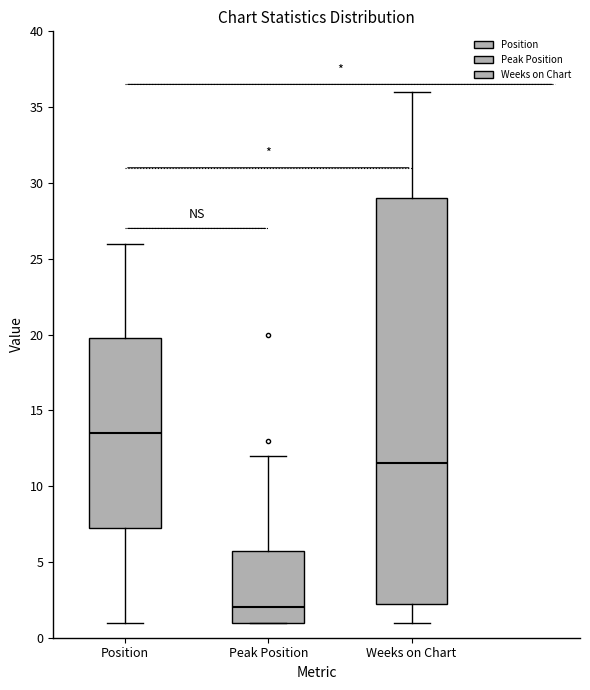

Where does the median line of the box for Weeks on Chart sit on the y-axis? The values are not printed on the chart, so give them approximately, as read against the axis.

11.5